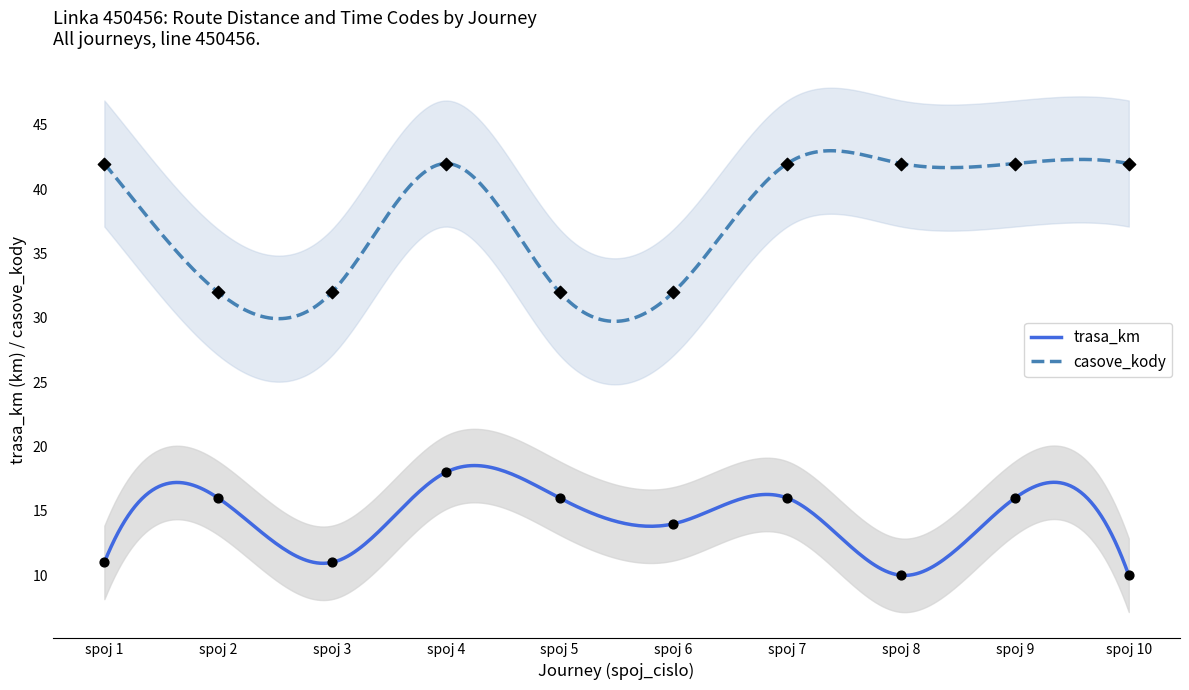

Is the value of trasa_km at spoj 7 greater than the value of casove_kody at spoj 7?

No